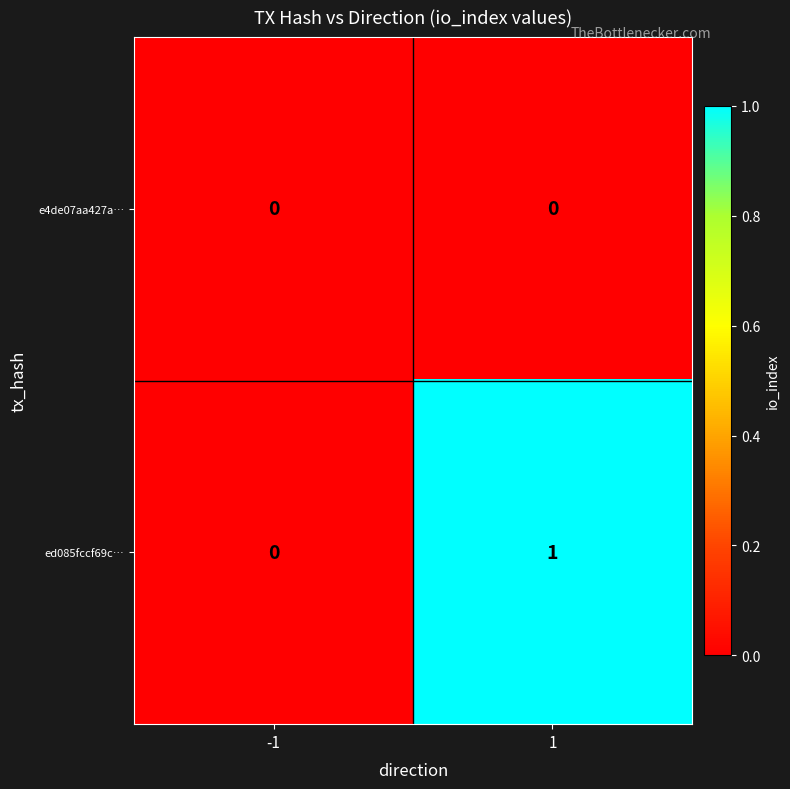

Reading right to left, extract all data points from this chart.

e4de07aa427a…: 0	0
ed085fccf69c…: 1	0